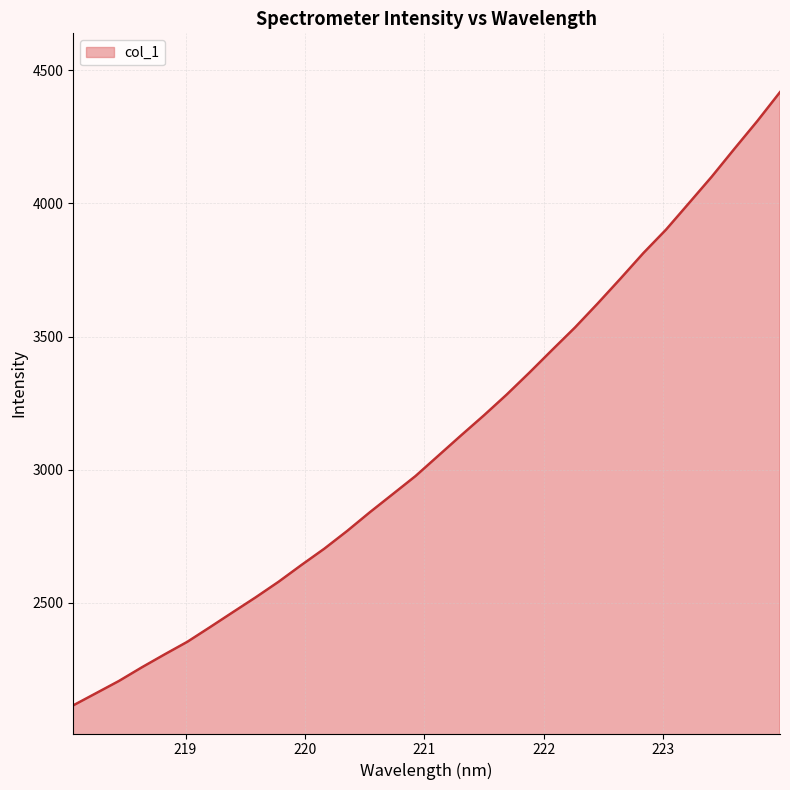

Reading right to left, extract all data points from this chart.

4418.2	4309.2	4205.7	4100.5	4001.2	3902.3	3813.7	3718.2	3624.8	3534.3	3450.2	3364.9	3282.1	3203.9	3128.8	3052.5	2976.1	2908.0	2840.3	2769.7	2703.2	2642.1	2579.3	2521.0	2465.2	2409.0	2353.7	2306.2	2257.5	2206.4	2160.6	2114.9